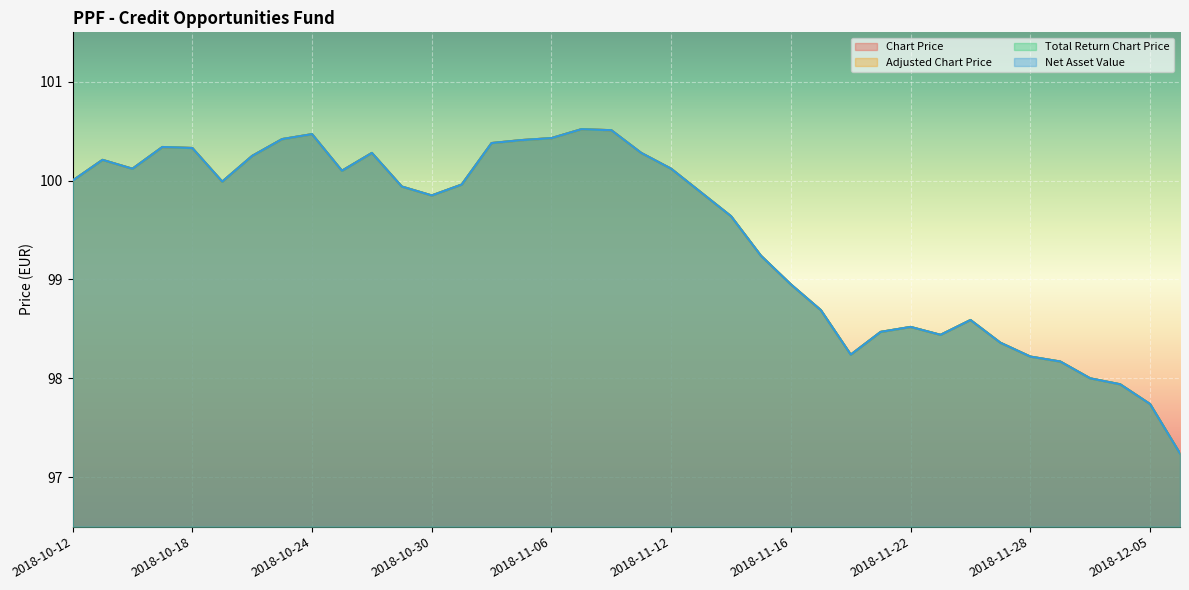

What is the difference between the maximum and minimum values in the Total Return Chart Price series?

3.3